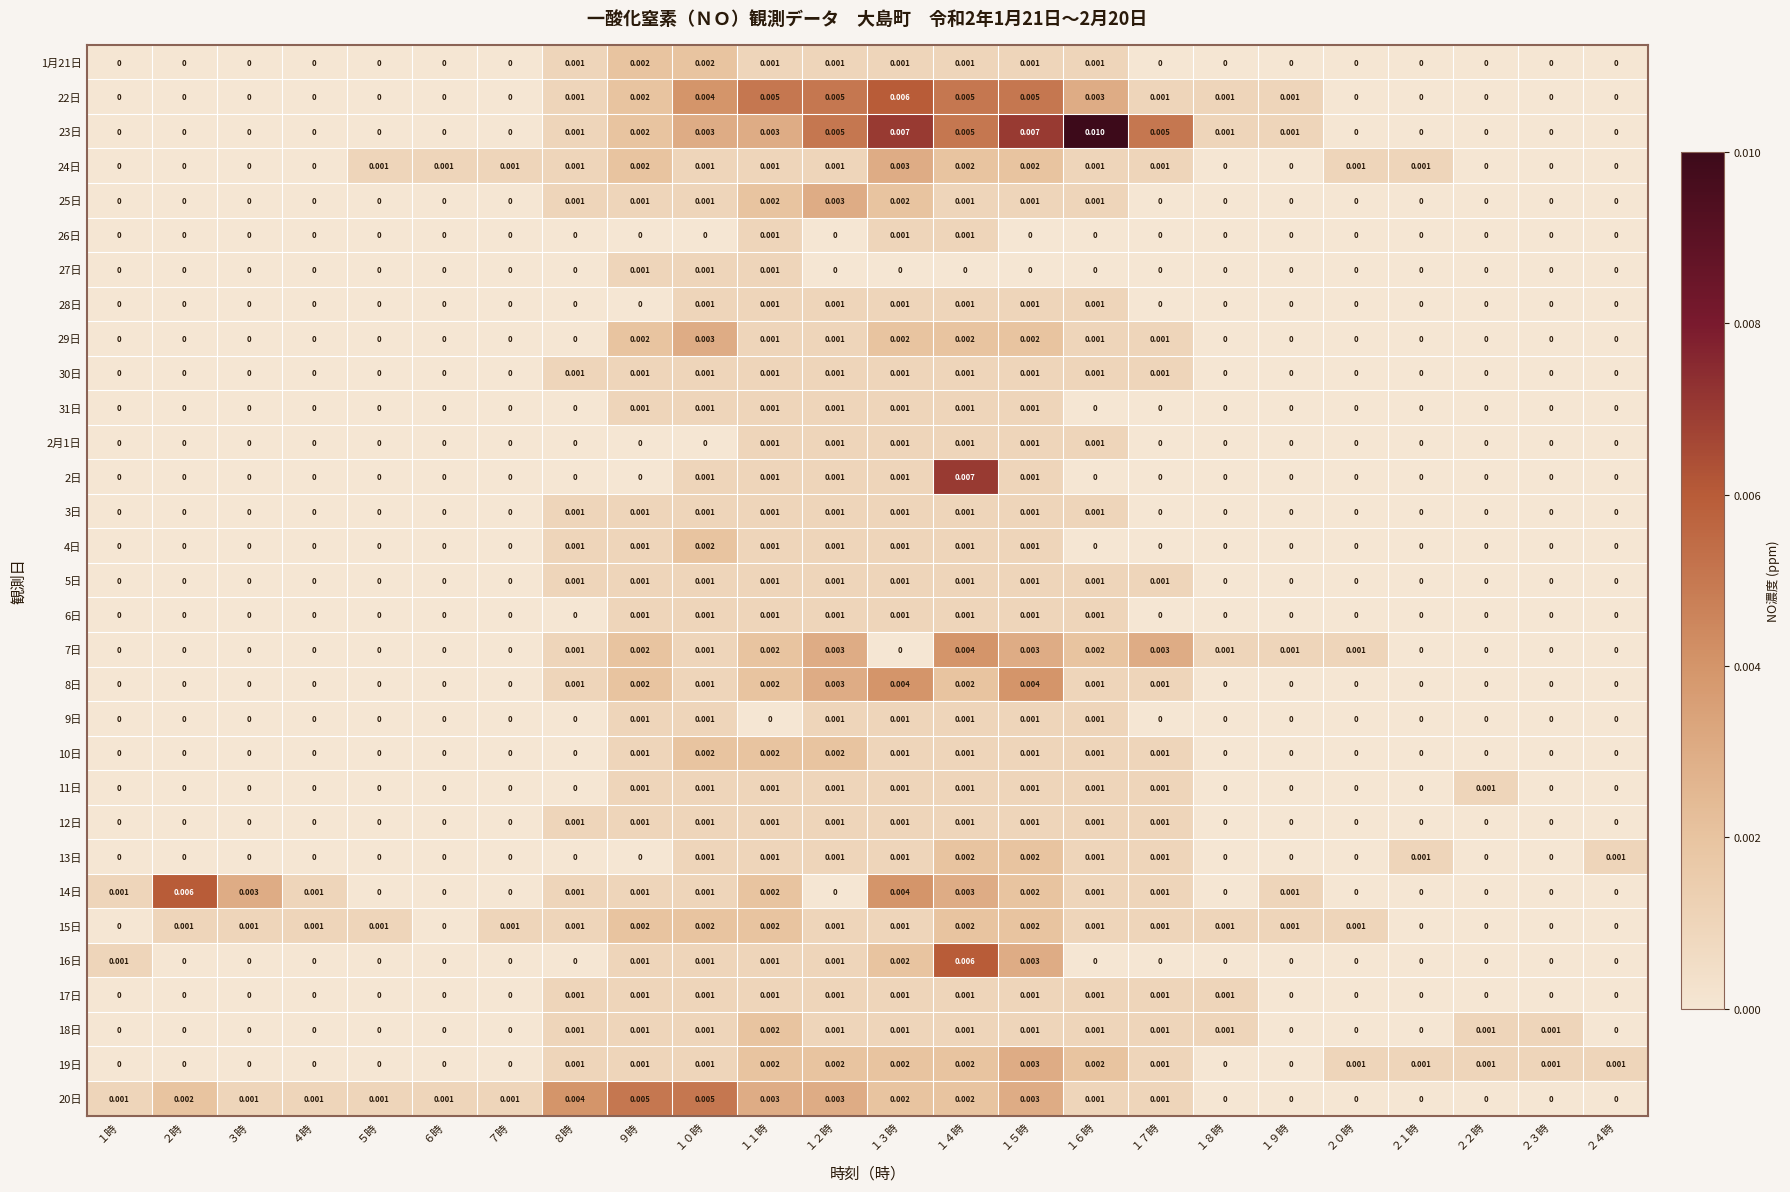

At which category is the sum across all series the highest?

１４時